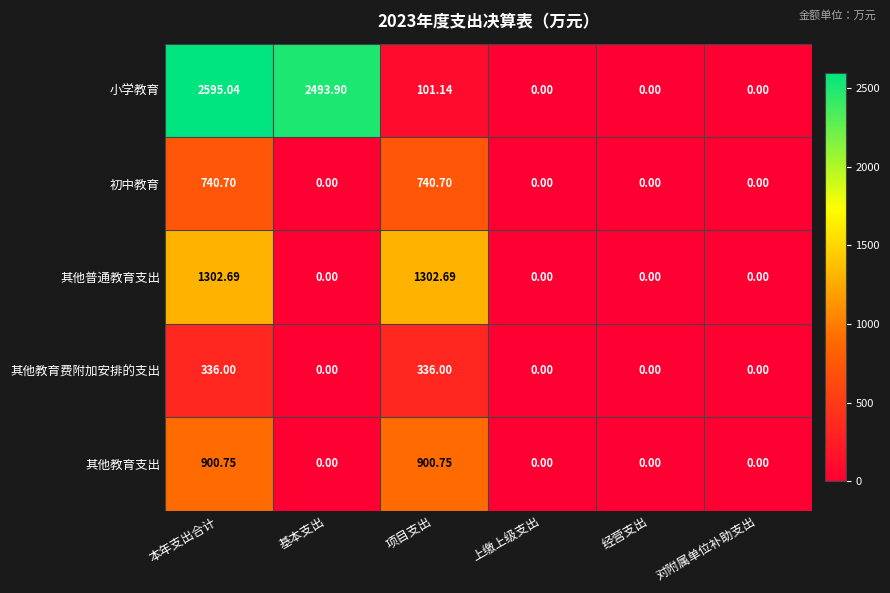

Which category has the highest value across all series?

本年支出合计